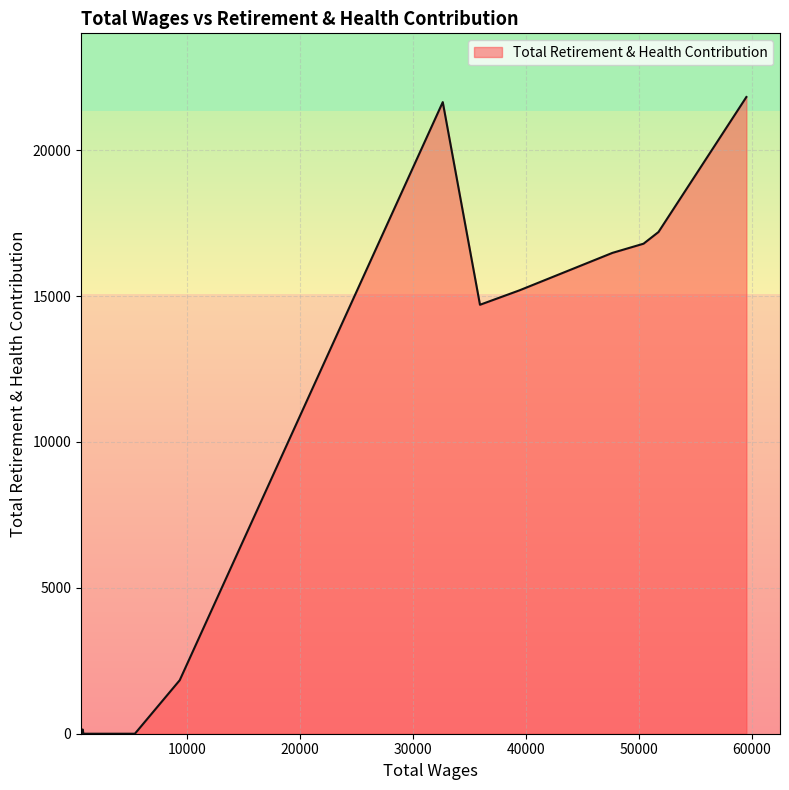

What is the maximum value shown in the chart?

21820